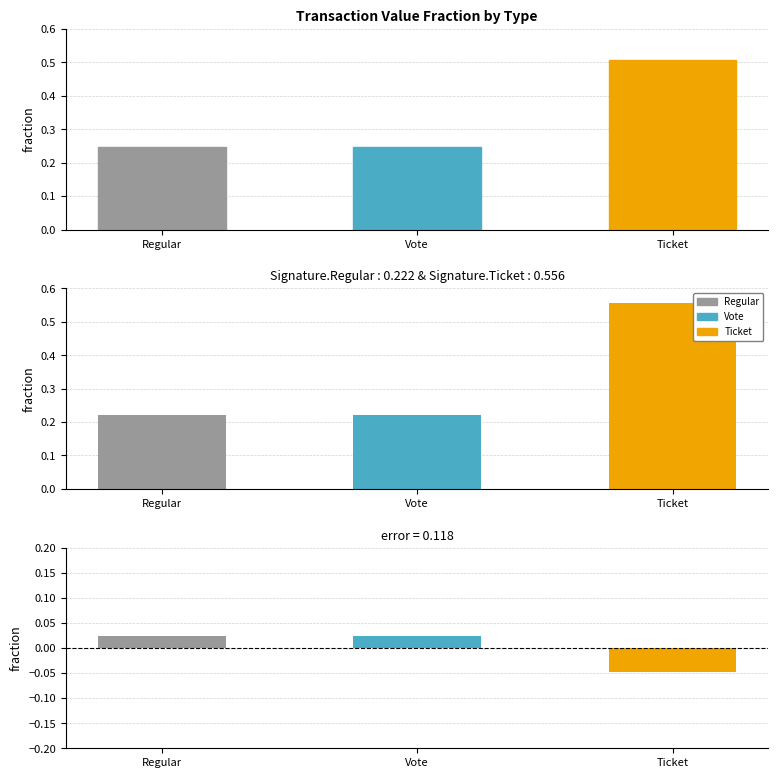

Which label corresponds to the largest value in the chart?

Ticket